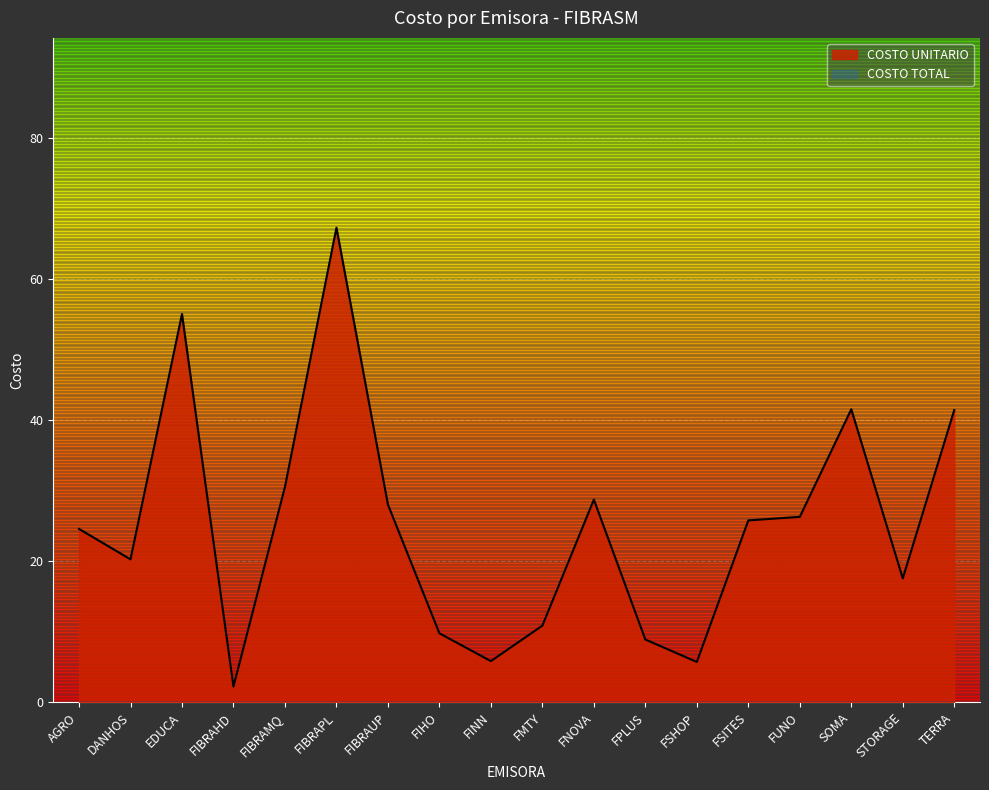

How many data points are less than 25?

9